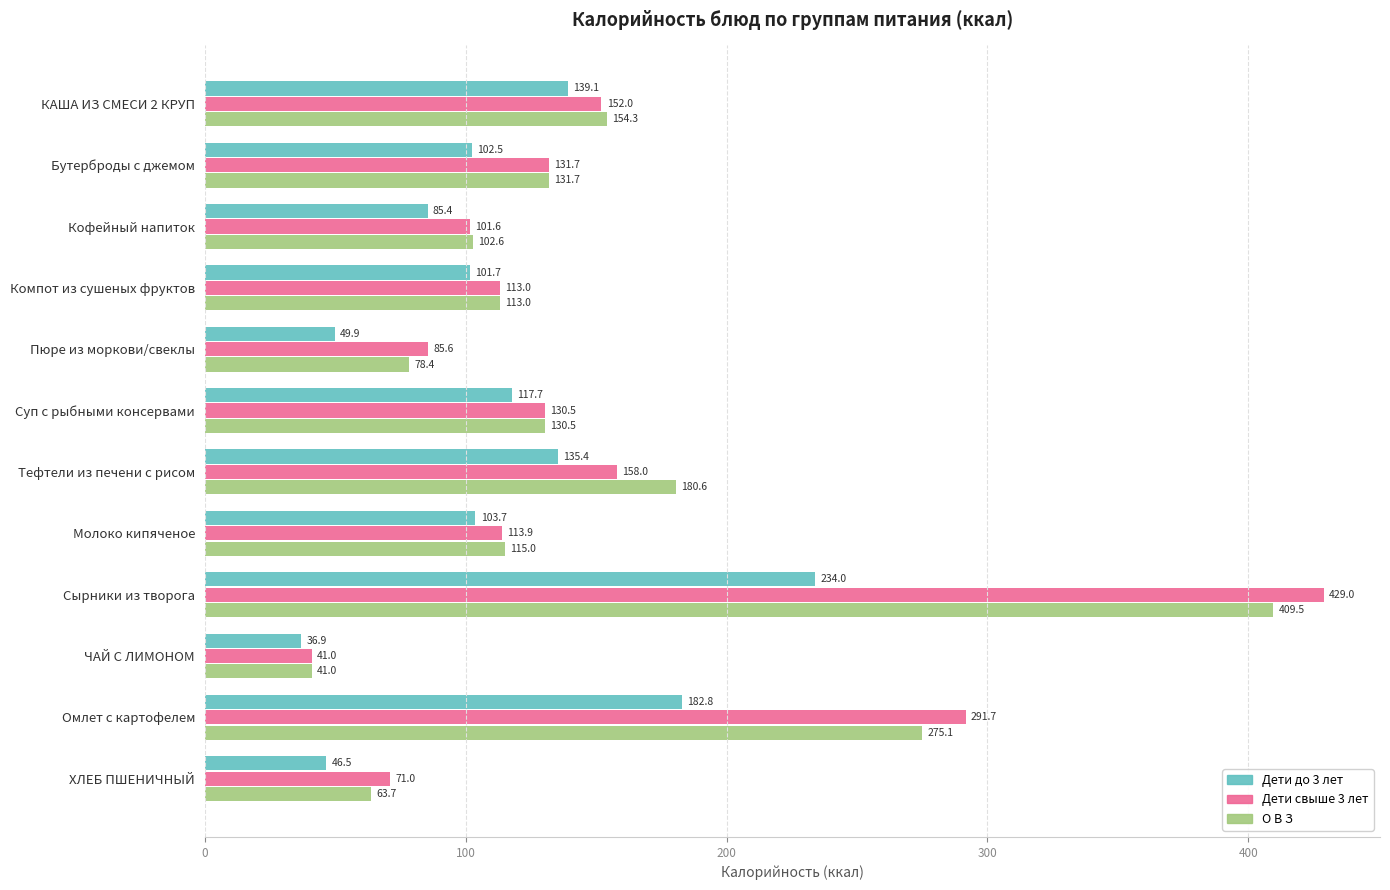

At how many categories does at least one series exceed 418?

1